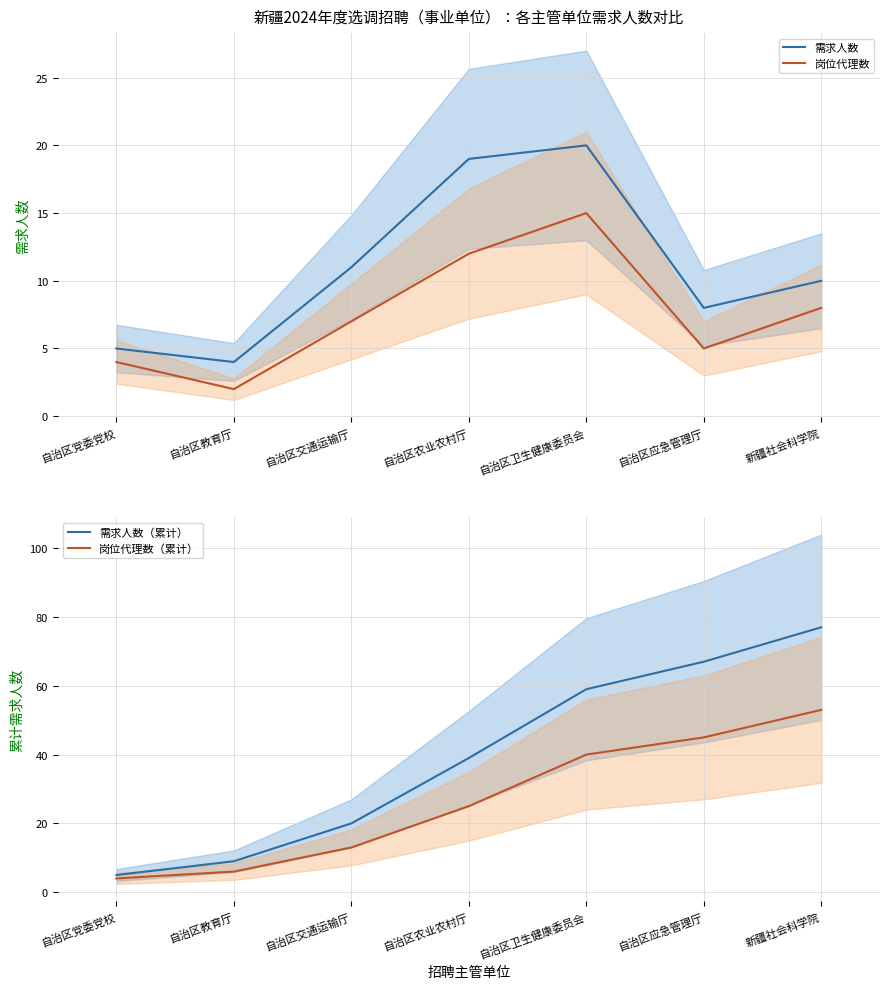

True or false: 岗位代理数（累计） has a value of 45 at 自治区应急管理厅.

True